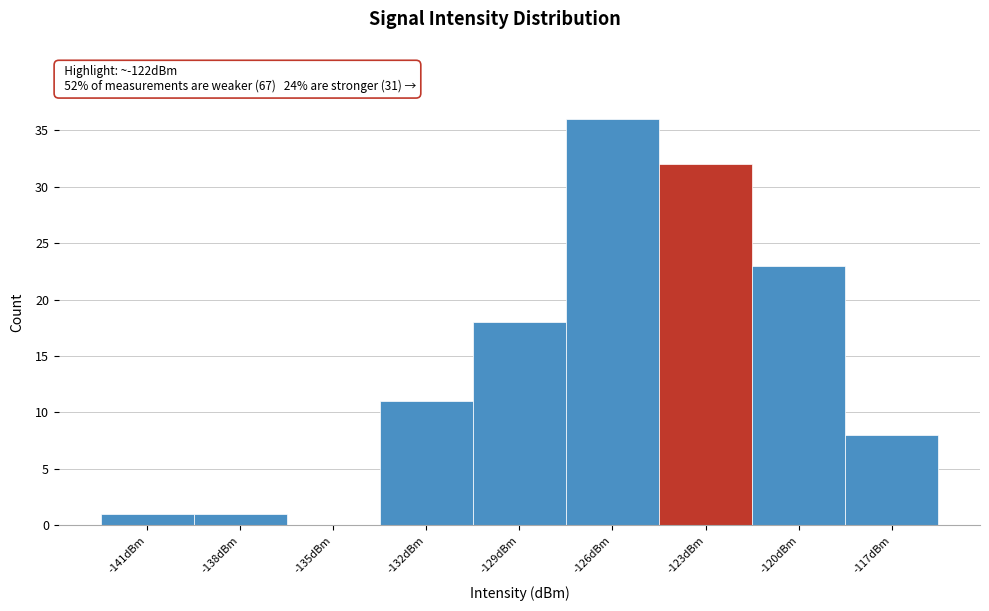

Reading left to right, extract all data points from this chart.

-141dBm=1	-138dBm=1	-135dBm=0	-132dBm=11	-129dBm=18	-126dBm=36	-123dBm=32	-120dBm=23	-117dBm=8